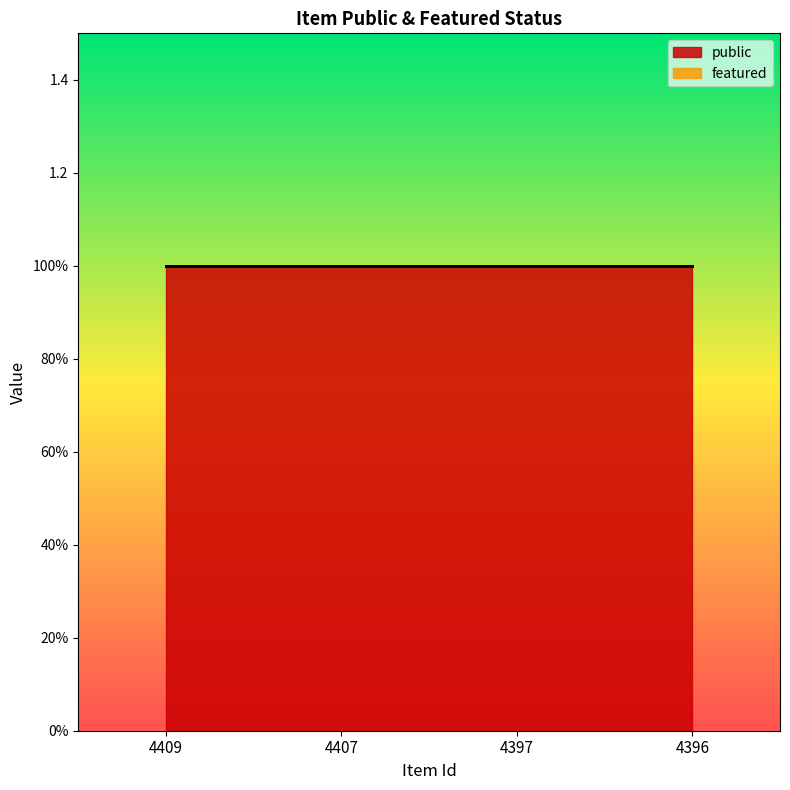

True or false: featured and public intersect in this chart.

False